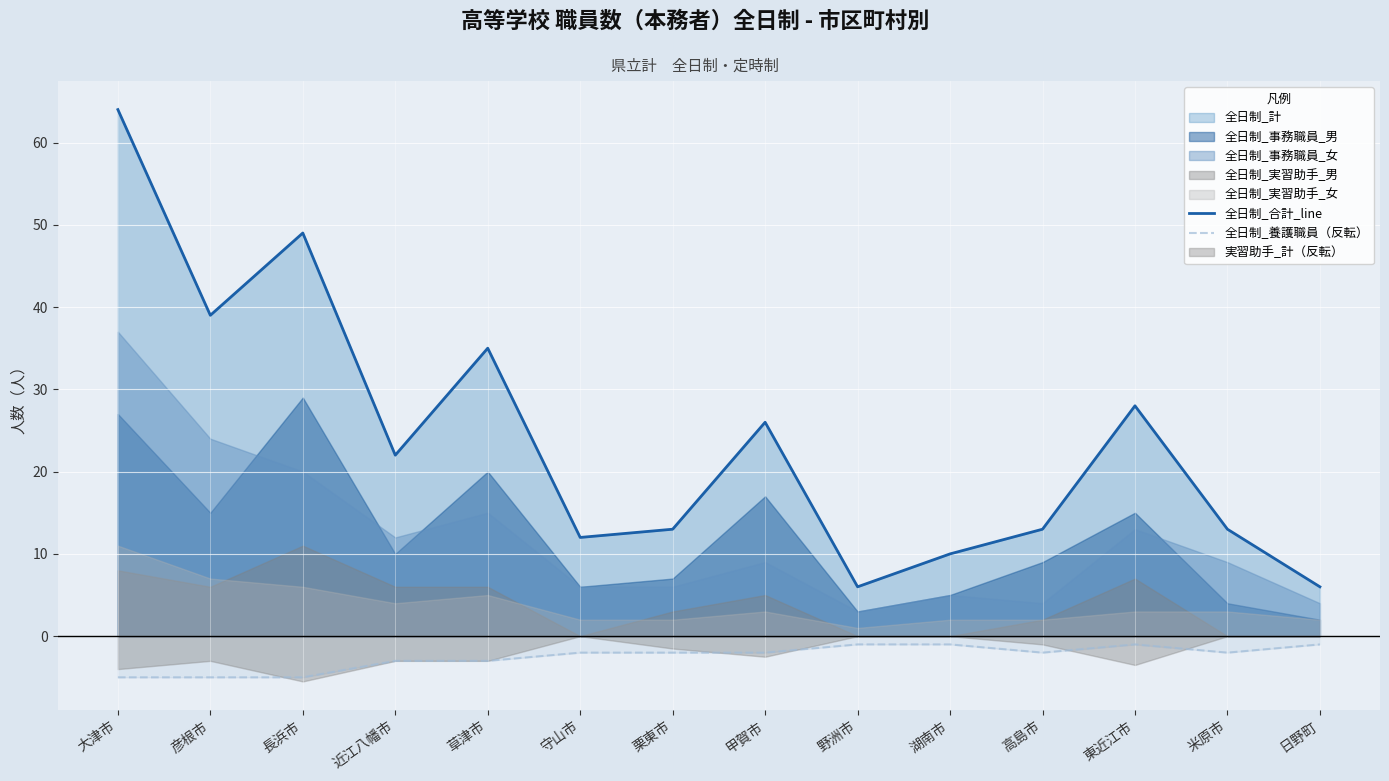

What is the difference between the highest and lowest values at 米原市?

15